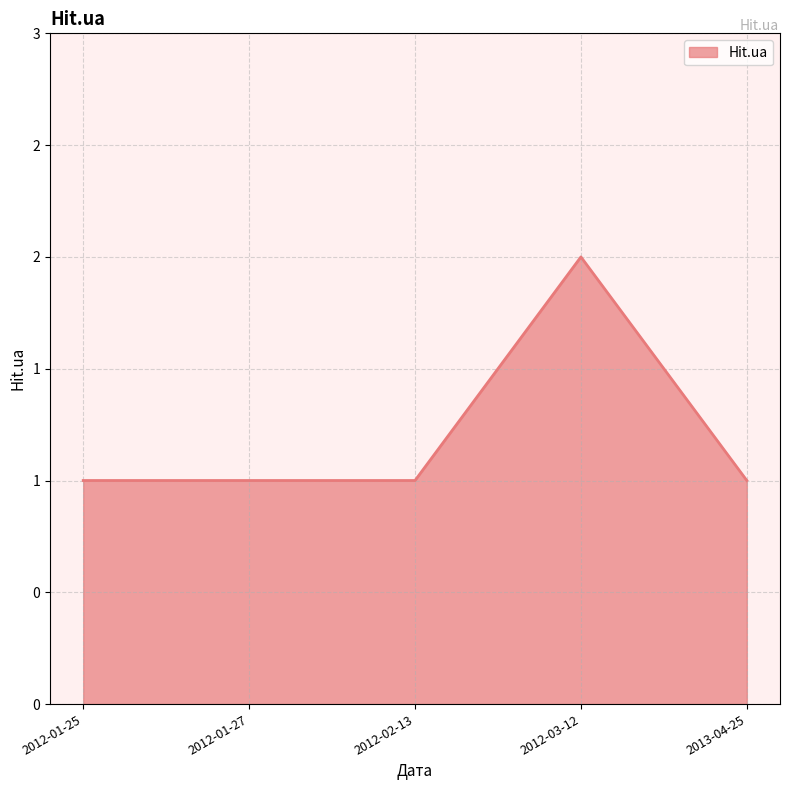

Does the chart display data point markers on the line(s)?

No